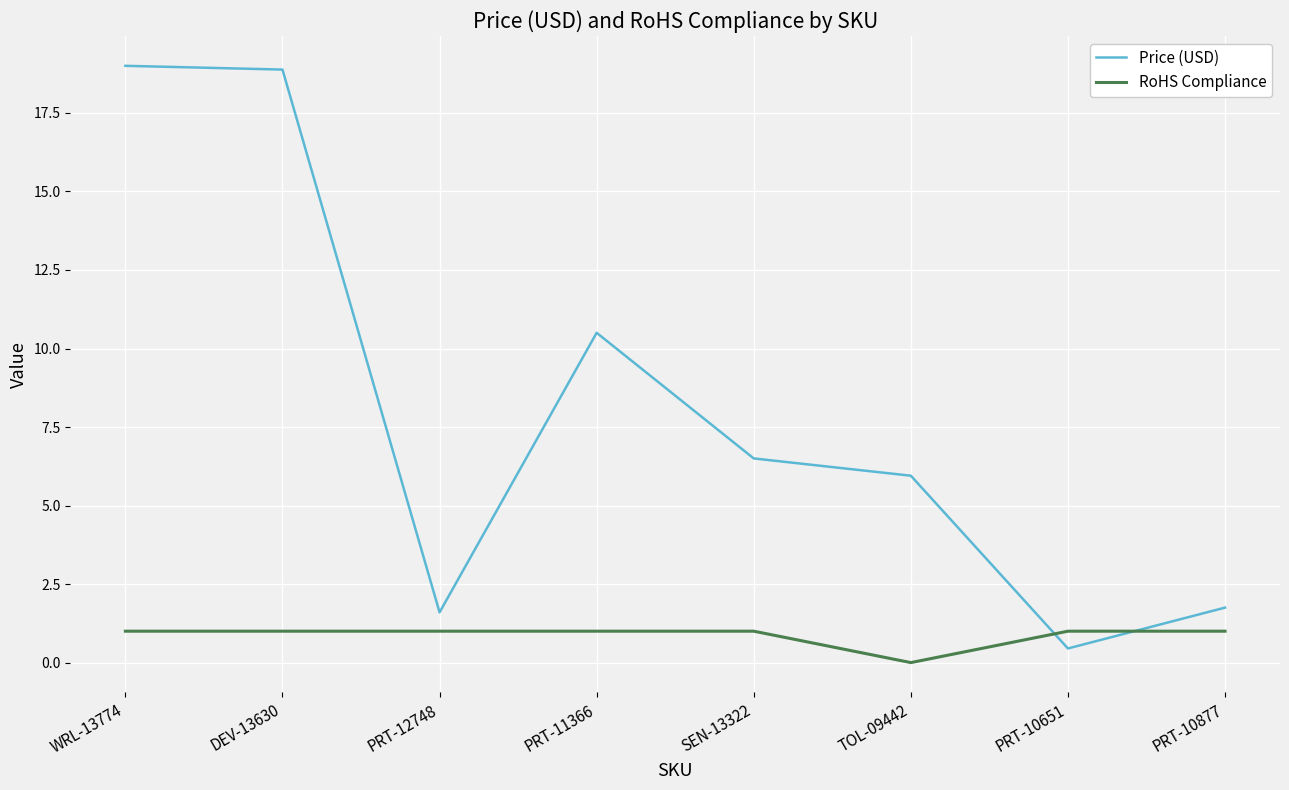

What is the total value across all series at PRT-10877?

2.8